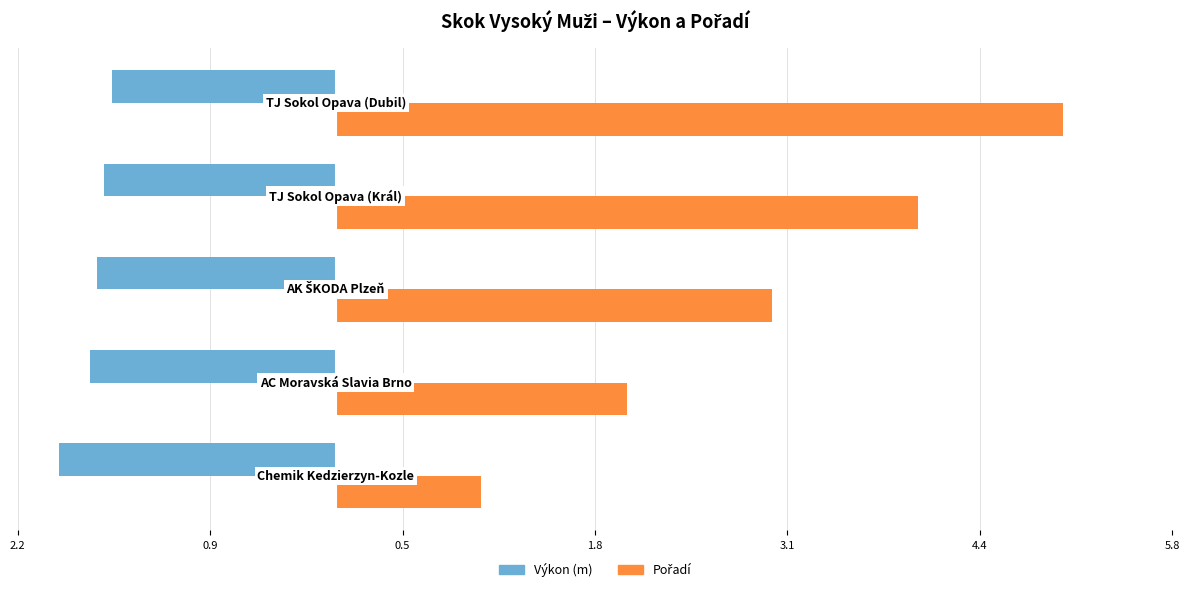

Rank the series by their maximum value, from highest to lowest.

Pořadí, Výkon (m)